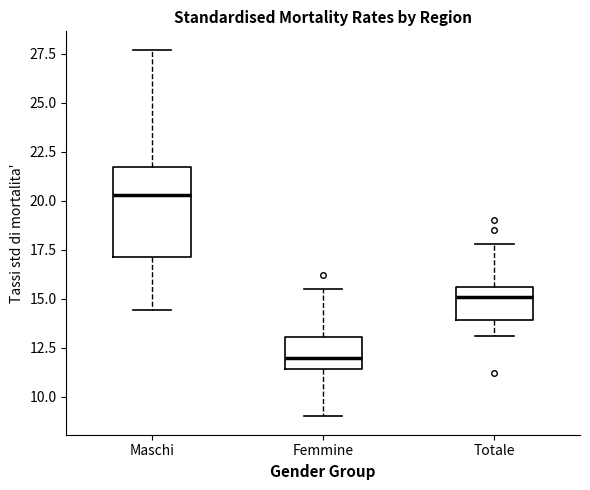

Reading left to right, read every box against the y-axis: the position of its median line, the range the box covers, and the ends of its whiskers. The values are not printed on the chart, so give them approximately, as read against the axis.

Maschi: median 20.5, box 17.0 to 21.5, whiskers 14.5 to 27.5
Femmine: median 12.0, box 11.5 to 13.0, whiskers 9.0 to 15.5
Totale: median 15.0, box 14.0 to 15.5, whiskers 13.0 to 18.0